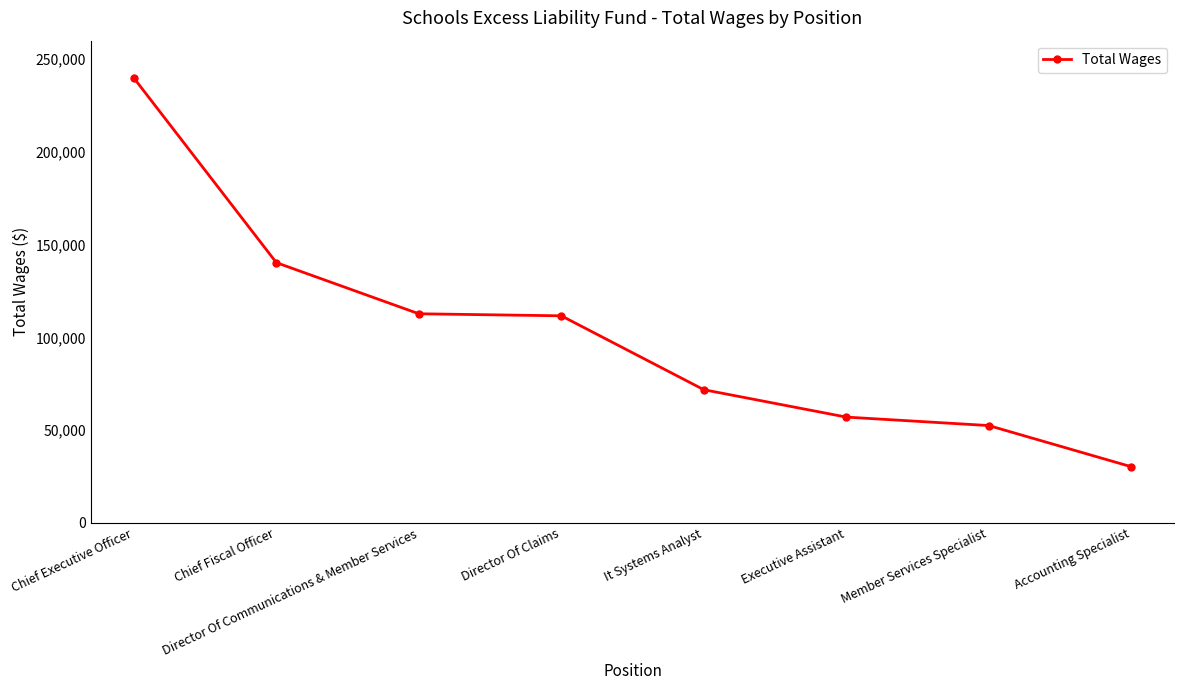

What is the difference between the second highest and second lowest values?

87838